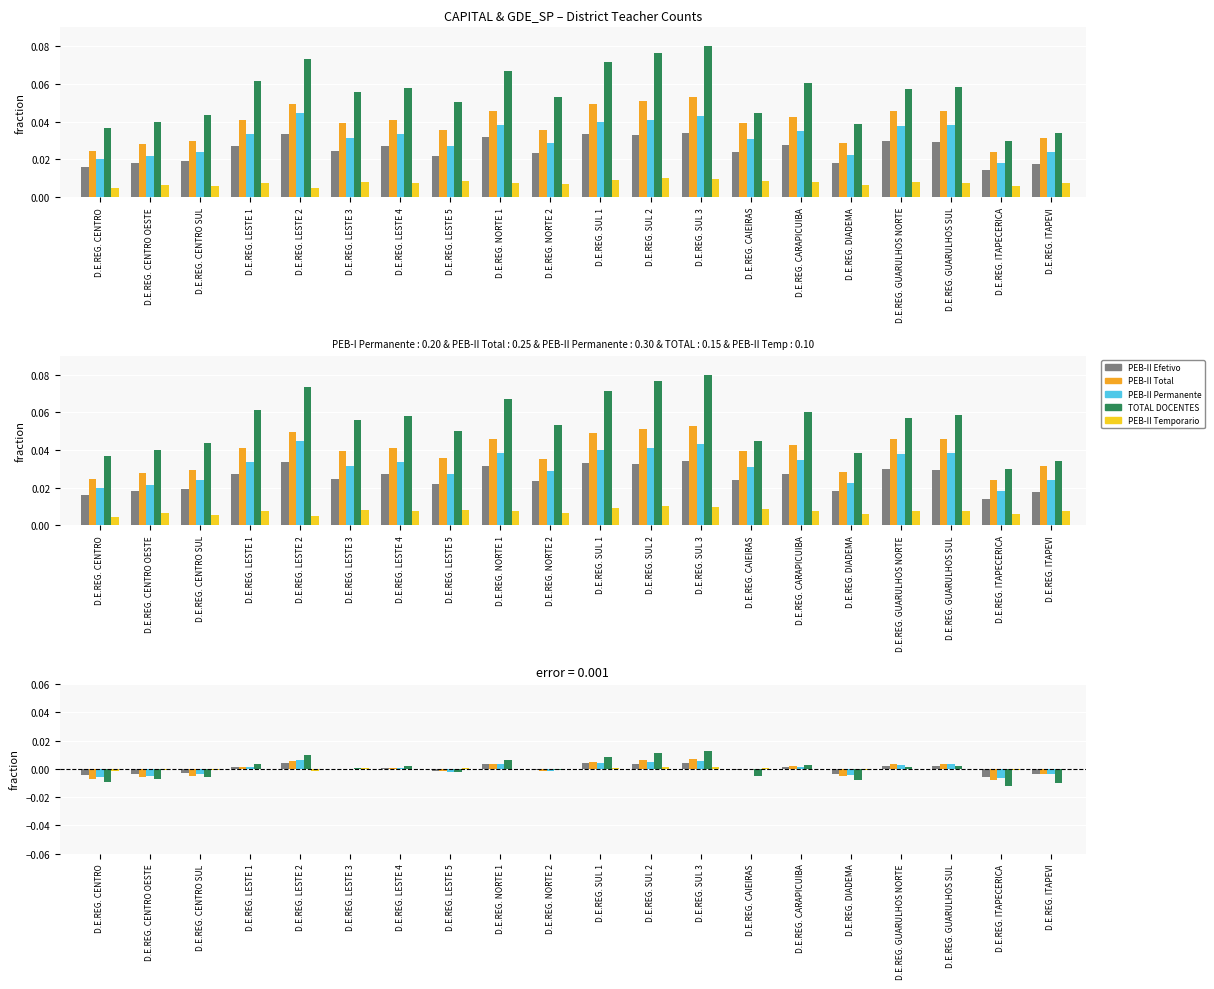

Where does the PEB-II Temporario series first go above 0?

D.E.REG. LESTE 1